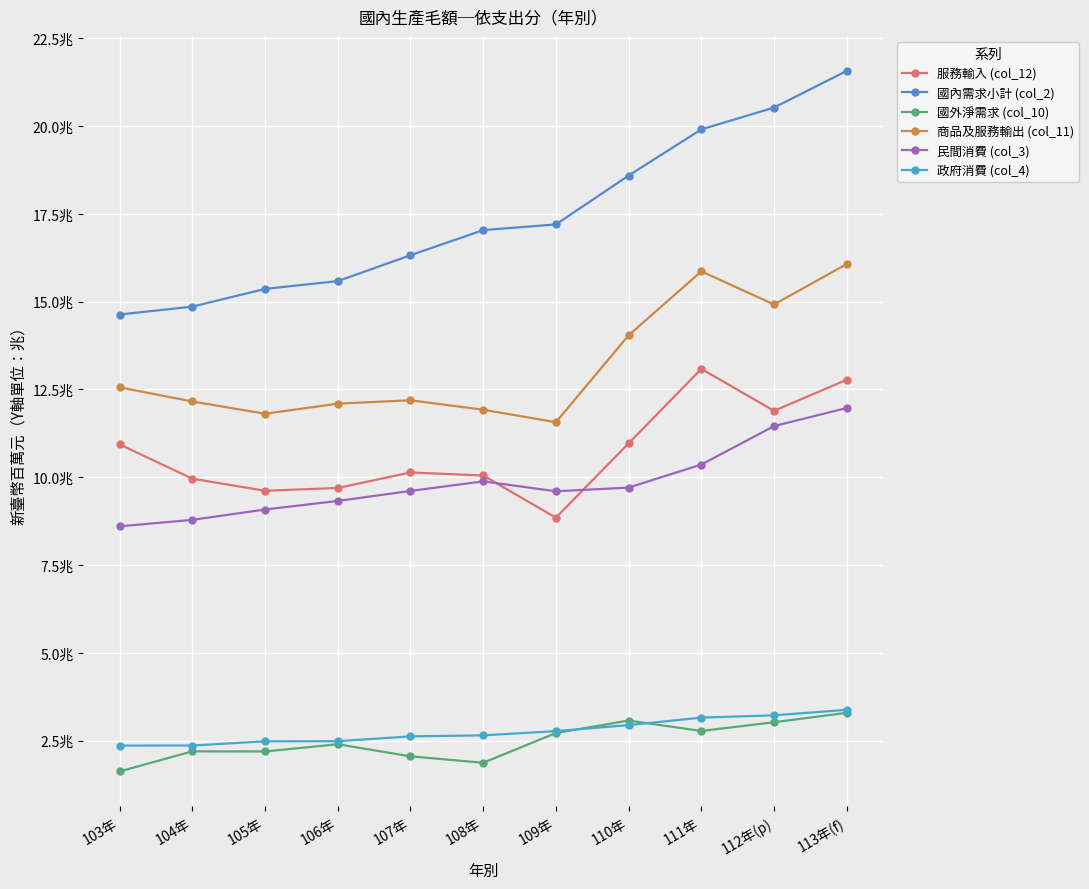

Reading right to left, list all the values displayed in this chart.

服務輸入 (col_12): 113年(f)=12775877	112年(p)=11891753	111年=13085107	110年=10965776	109年=8849442	108年=10050222	107年=10136095	106年=9695678	105年=9614743	104年=9959487	103年=10933622
國內需求小計 (col_2): 113年(f)=21567524	112年(p)=20524275	111年=19902920	110年=18588433	109年=17196721	108年=17036206	107年=16319768	106年=15583517	105年=15361883	104年=14857471	103年=14632191
國外淨需求 (col_10): 113年(f)=3293990	112年(p)=3026578	111年=2776923	110年=3074798	109年=2718085	108年=1872426	107年=2055254	106年=2399830	105年=2193385	104年=2197609	103年=1625856
商品及服務輸出 (col_11): 113年(f)=16069867	112年(p)=14918331	111年=15862030	110年=14040574	109年=11567527	108年=11922648	107年=12191349	106年=12095508	105年=11808128	104年=12157096	103年=12559478
民間消費 (col_3): 113年(f)=11972037	112年(p)=11456492	111年=10361735	110年=9705876	109年=9601096	108年=9883066	107年=9610482	106年=9325676	105年=9082075	104年=8787564	103年=8602842
政府消費 (col_4): 113年(f)=3379382	112年(p)=3222884	111年=3157324	110年=2944989	109年=2772825	108年=2652859	107年=2623385	106年=2486552	105年=2482242	104年=2363711	103年=2360910